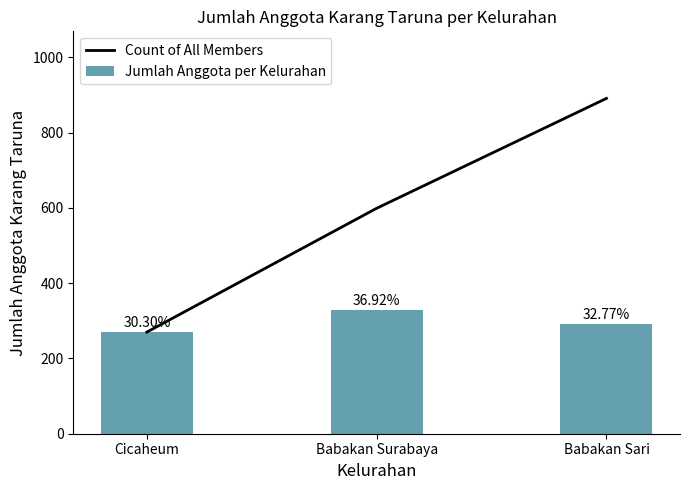

What is the difference between the highest and lowest values at Babakan Surabaya?

270